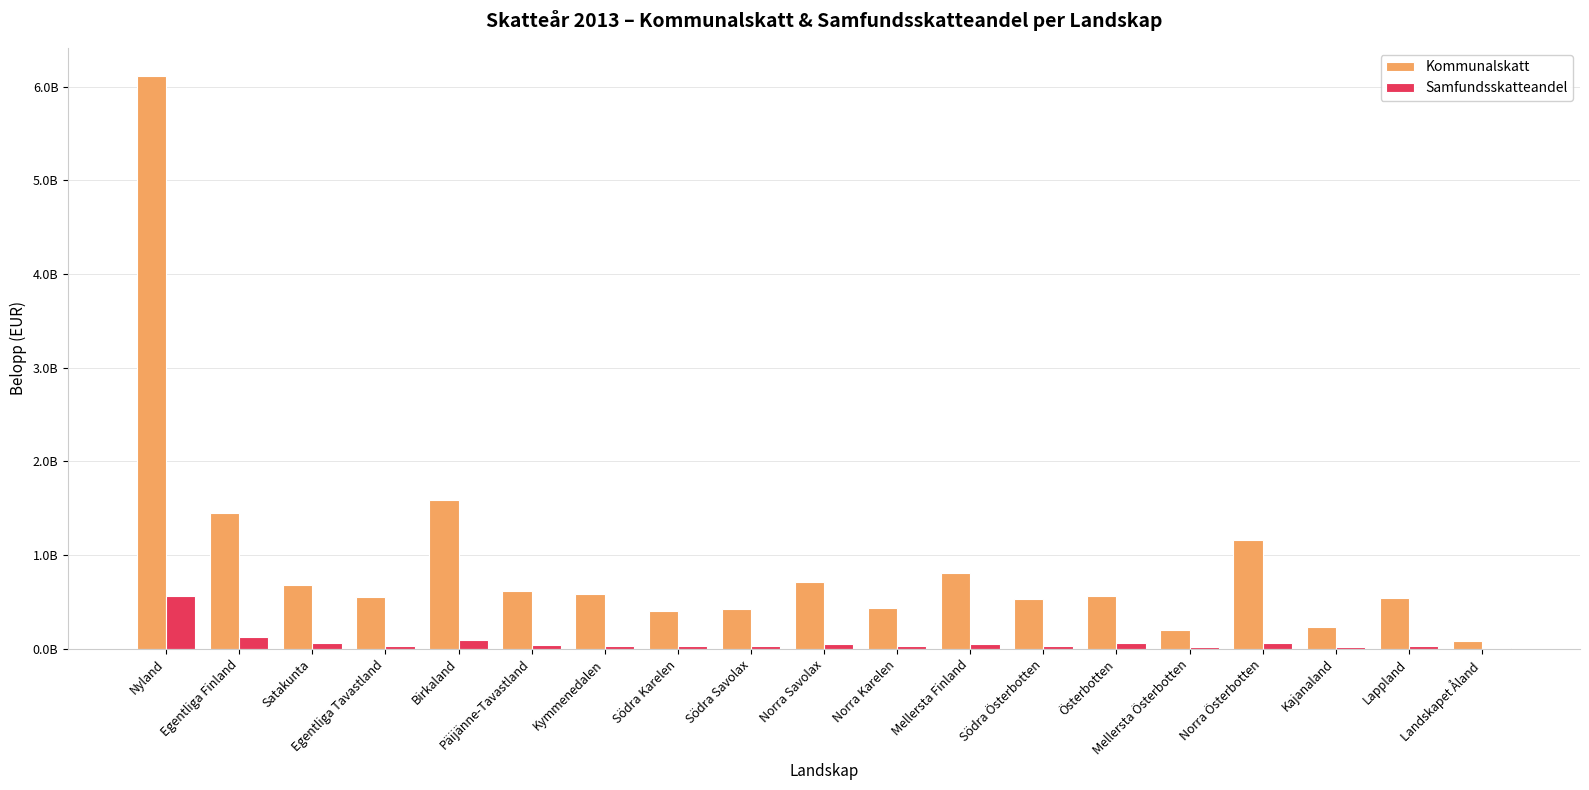

What is the total value across all series at Norra Österbotten?

1228571511.0